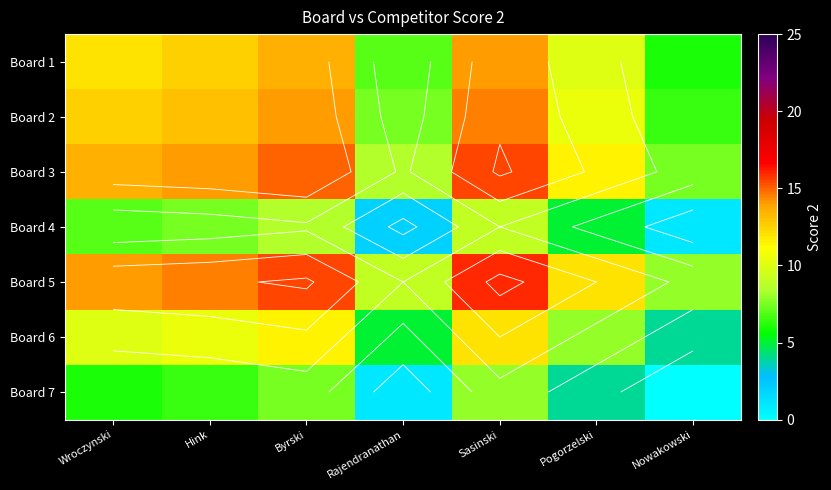

Which category has the lowest value in the Board 5 series?

Nowakowski